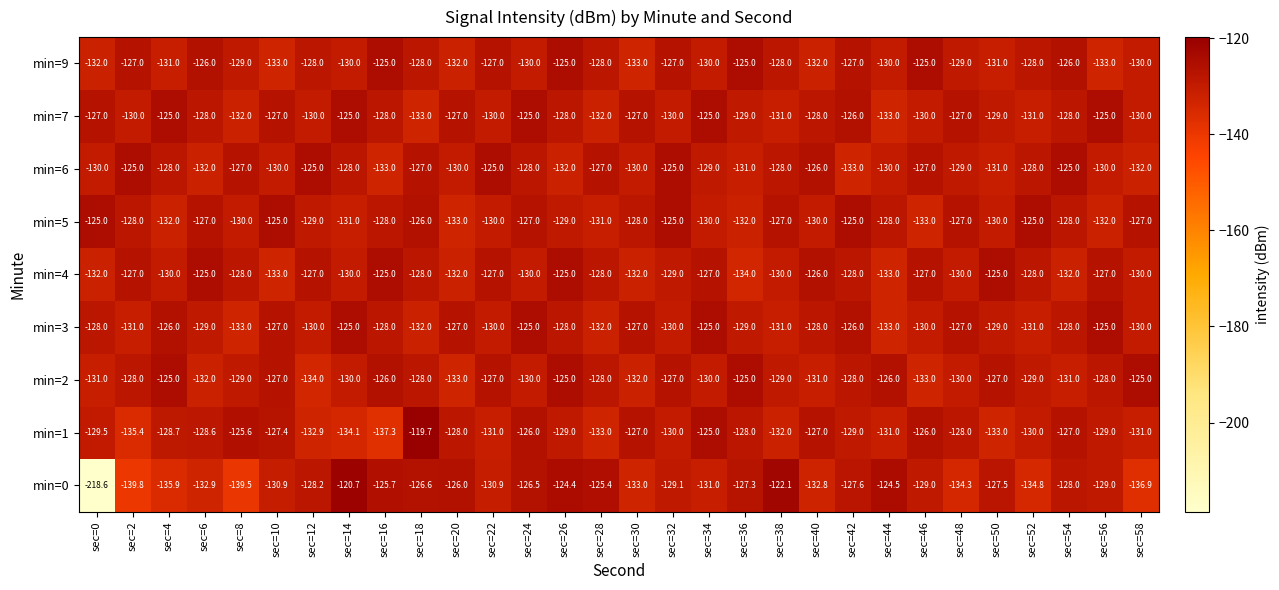

The min=5 series shows -64.3 at sec=26. True or false?

False